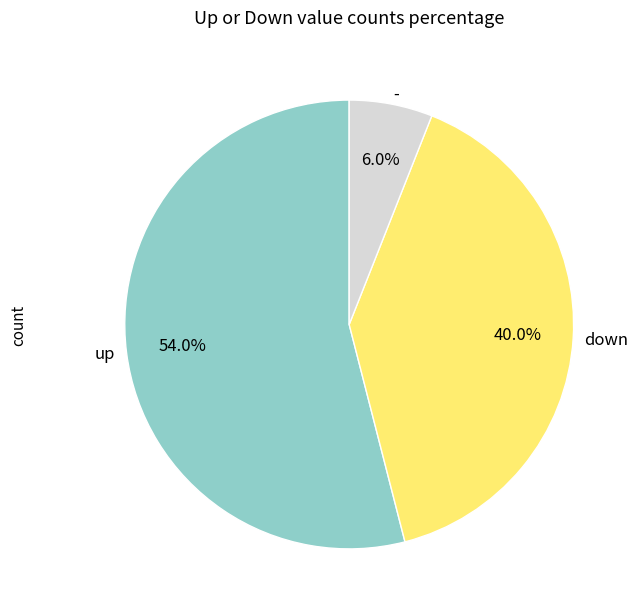

Which slice is the smallest?

-